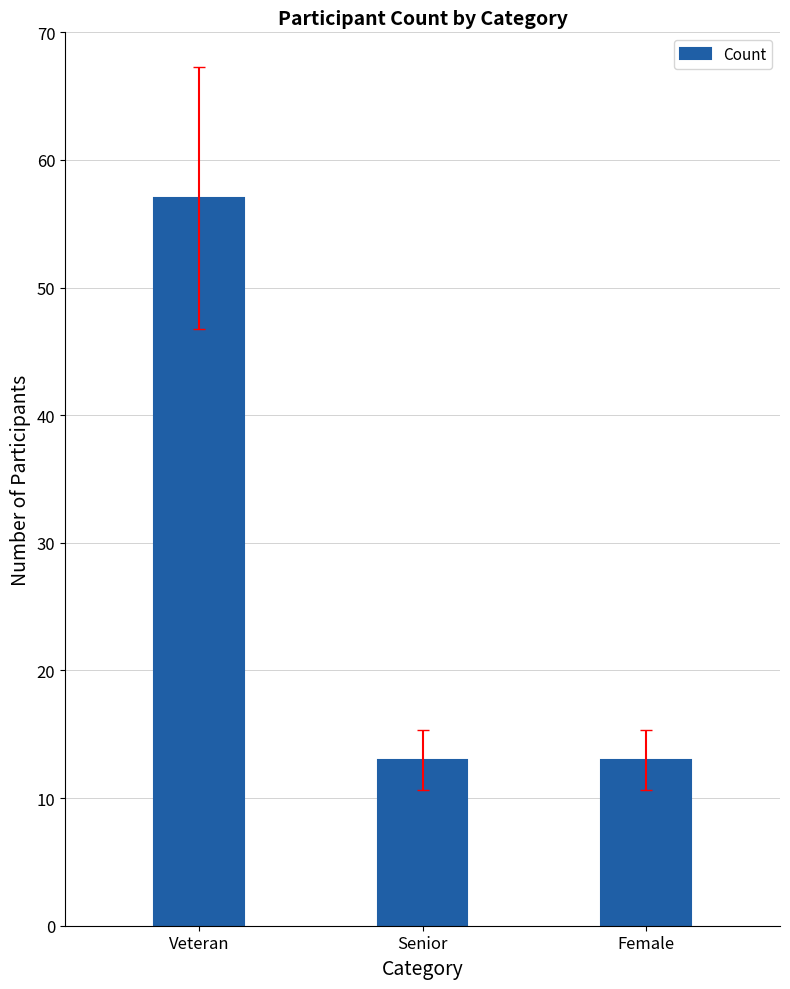

What is the change in value from Veteran to Senior?

-44